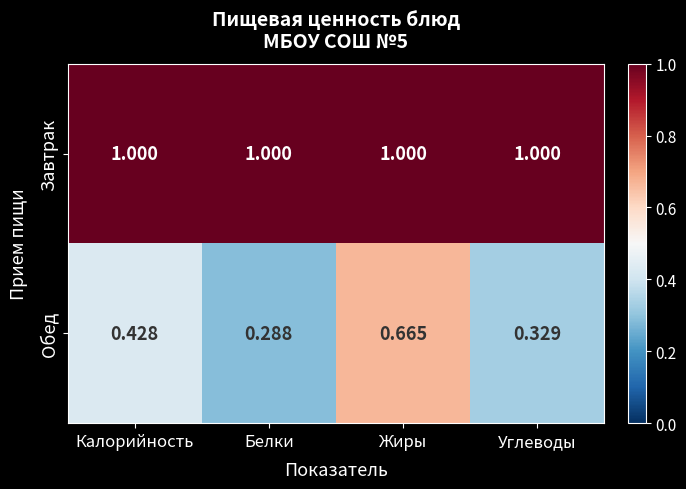

What is the total value across all series at Белки?

1.3